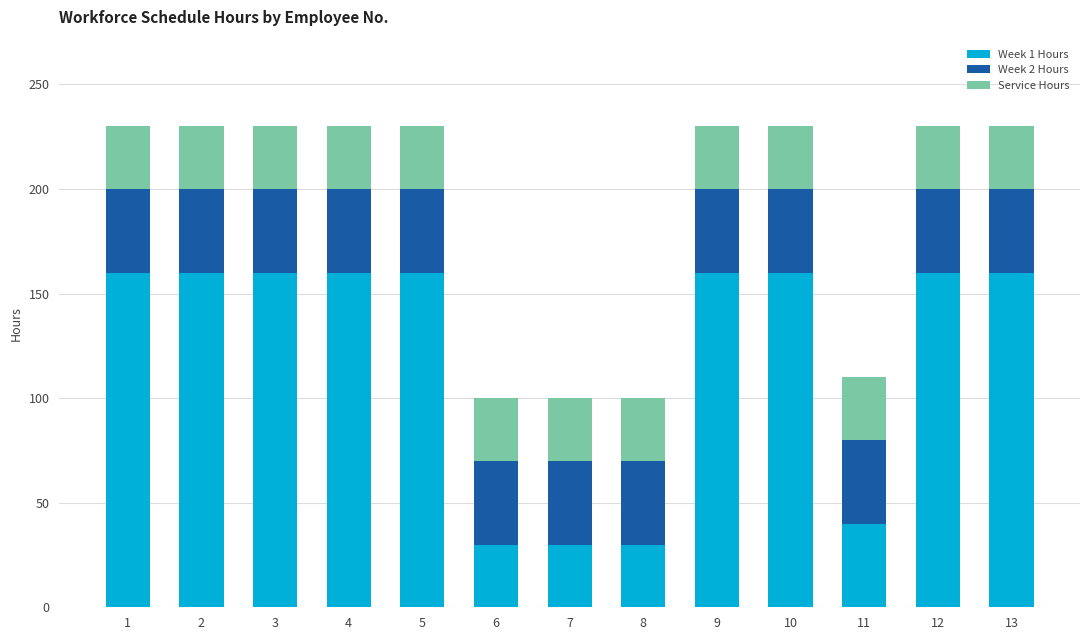

What is the total value across all series at 3?

230